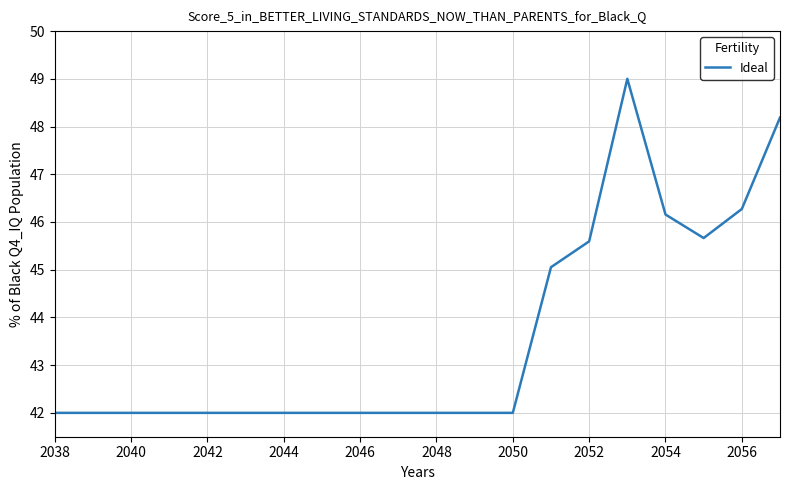

What is the difference between the maximum and minimum values?

7.0